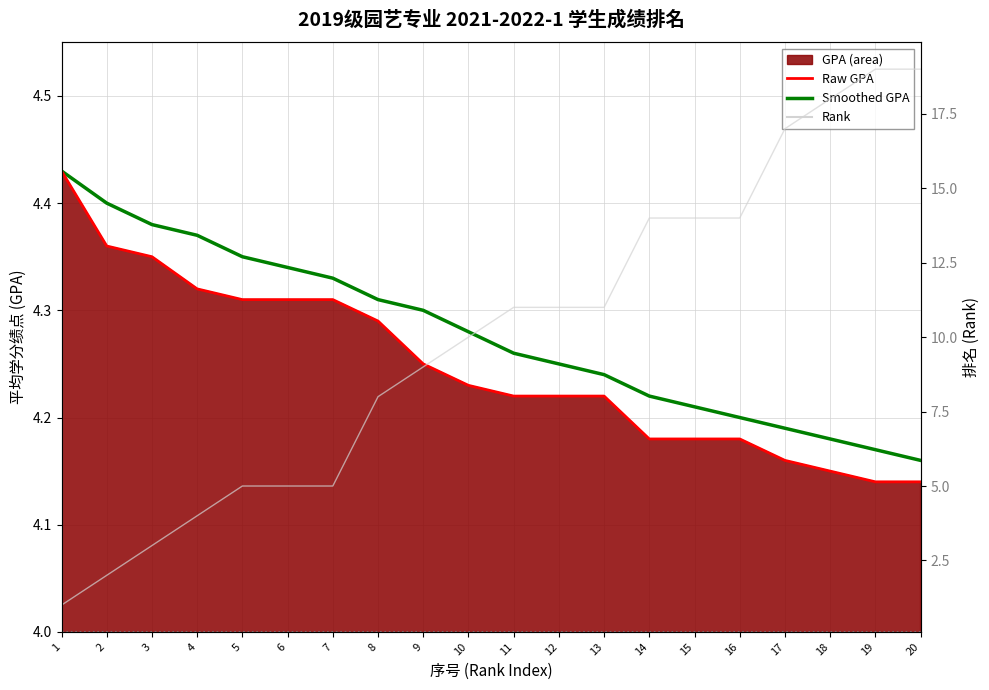

How many lines are shown in the chart?

3